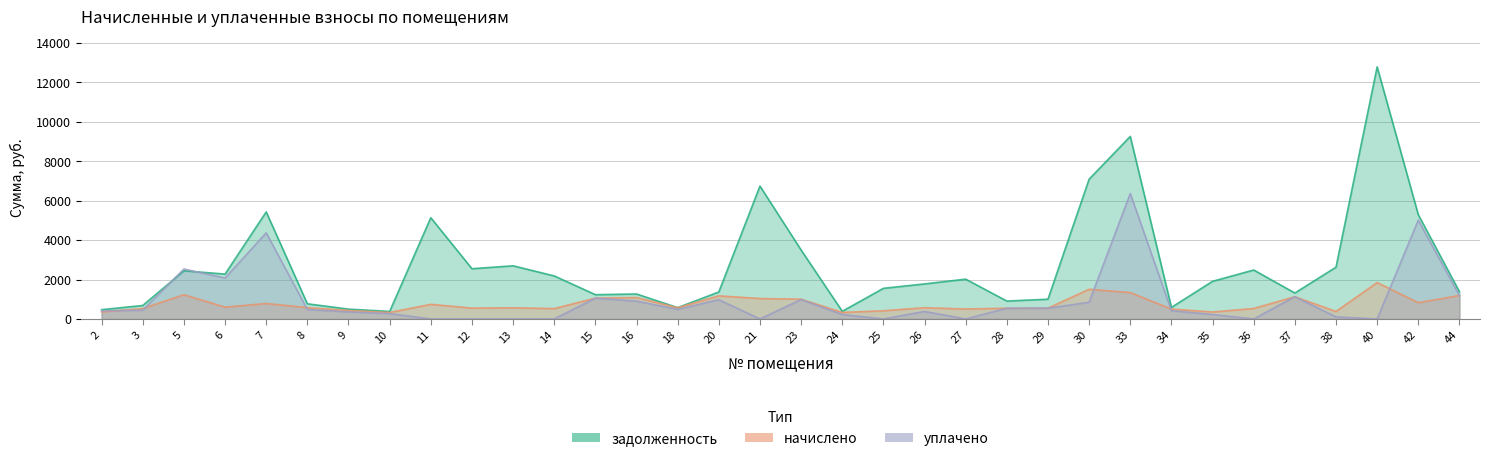

Reading left to right, what are all the values shown in this chart?

задолженность: 2=472.0	3=683.4	5=2442.5	6=2276.4	7=5430.5	8=769.0	9=498.8	10=380.8	11=5136.8	12=2548.8	13=2697.1	14=2182.8	15=1231.9	16=1266.2	18=574.3	20=1368.4	21=6741.8	23=3497.8	24=387.7	25=1554.0	26=1777.1	27=2019.2	28=907.2	29=1002.4	30=7092.6	33=9262.7	34=586.3	35=1910.0	36=2483.2	37=1315.8	38=2625.5	40=12790.8	42=5288.2	44=1382.3
начислено: 2=356.4	3=528.1	5=1230.2	6=599.4	7=784.1	8=576.7	9=427.7	10=327.2	11=742.0	12=550.8	13=567.0	14=524.9	15=1056.2	16=1085.4	18=570.2	20=1172.9	21=1036.8	23=1004.4	24=330.5	25=414.7	26=570.2	27=505.4	28=544.3	29=547.6	30=1506.6	33=1338.1	34=502.2	35=353.2	36=531.4	37=1127.5	38=379.1	40=1846.8	42=826.2	44=1189.1
уплачено: 2=412.6	3=443.6	5=2533.7	6=2076.6	7=4369.0	8=481.0	9=356.0	10=272.0	11=0.0	12=0.0	13=0.0	14=0.0	15=1056.0	16=905.0	18=483.2	20=977.4	21=0.0	23=985.0	24=224.0	25=0.0	26=382.0	27=0.0	28=544.3	29=546.0	30=848.0	33=6366.0	34=420.0	35=226.0	36=0.0	37=1128.0	38=105.0	40=0.0	42=5013.0	44=1183.6